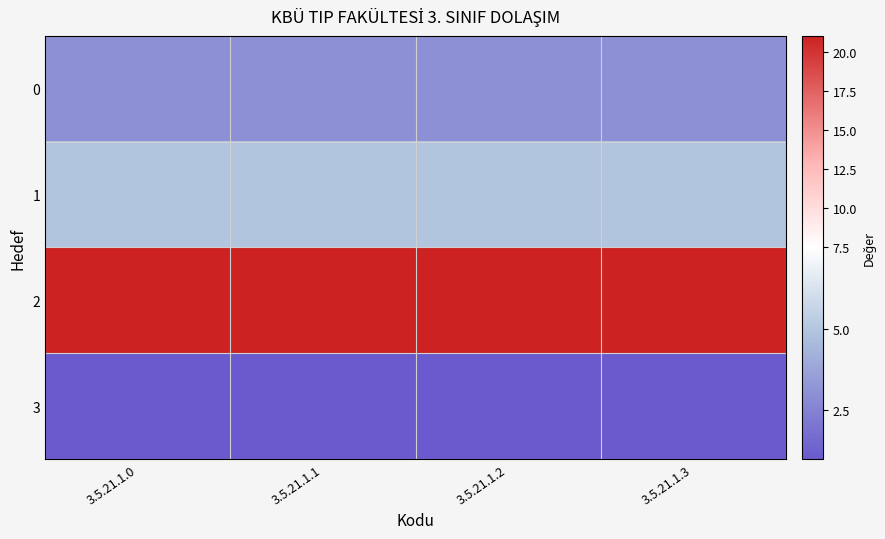

What is the maximum value shown in the chart?

21